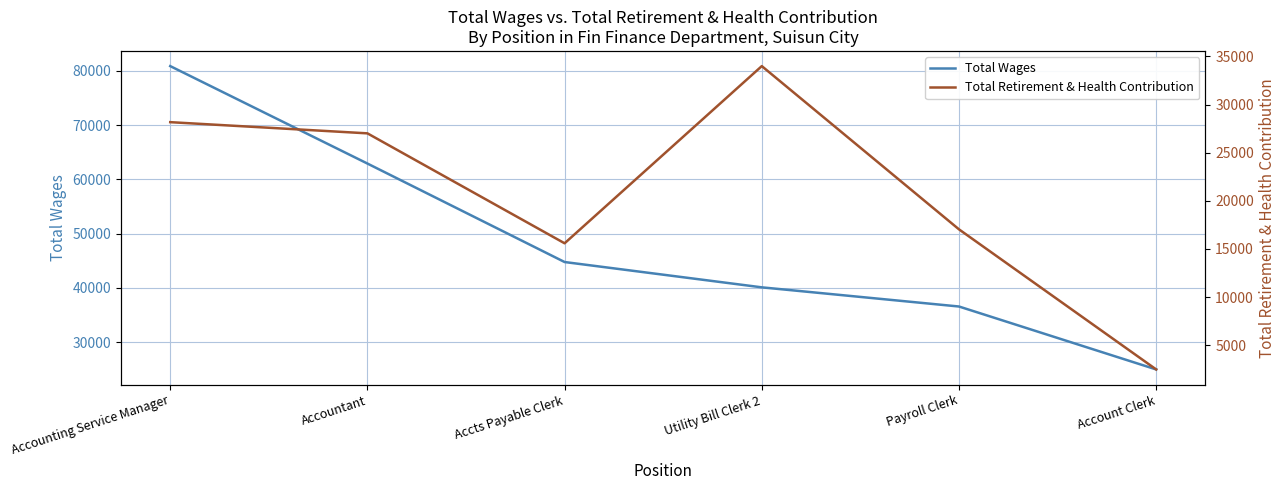

What is the value of the Total Retirement & Health Contribution point at the 4th from the left?

33999